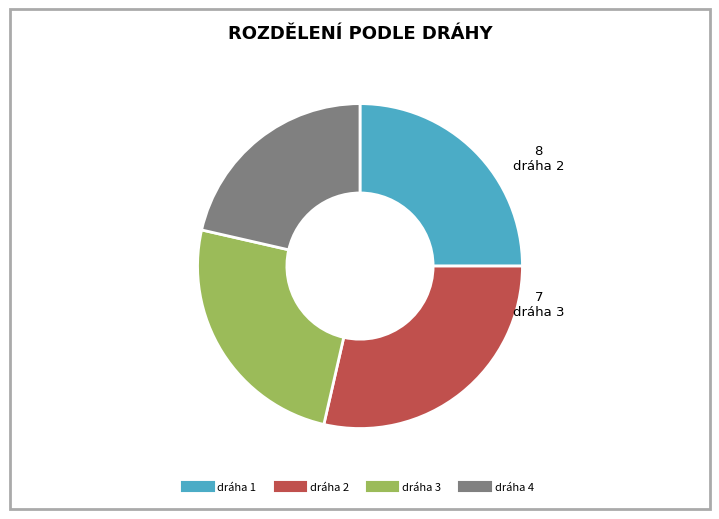

What is the smallest slice in the pie chart?

dráha 4